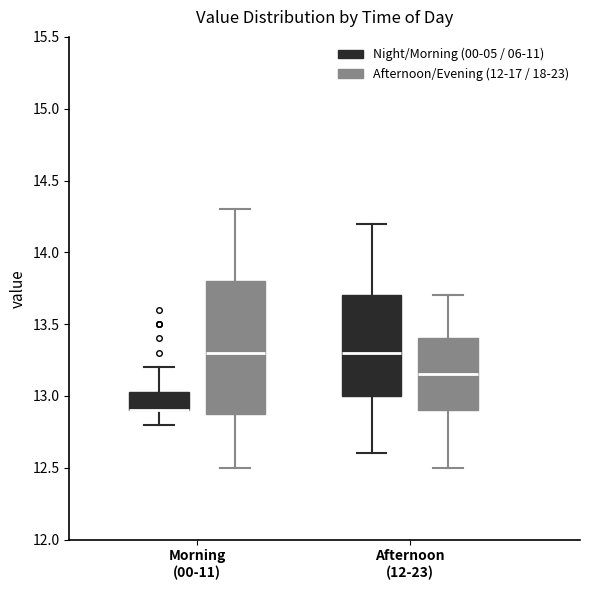

Where does the upper whisker of the box for Afternoon (12-23) (Night/Morning (00-05 / 06-11)) end on the y-axis? The values are not printed on the chart, so give them approximately, as read against the axis.

14.20